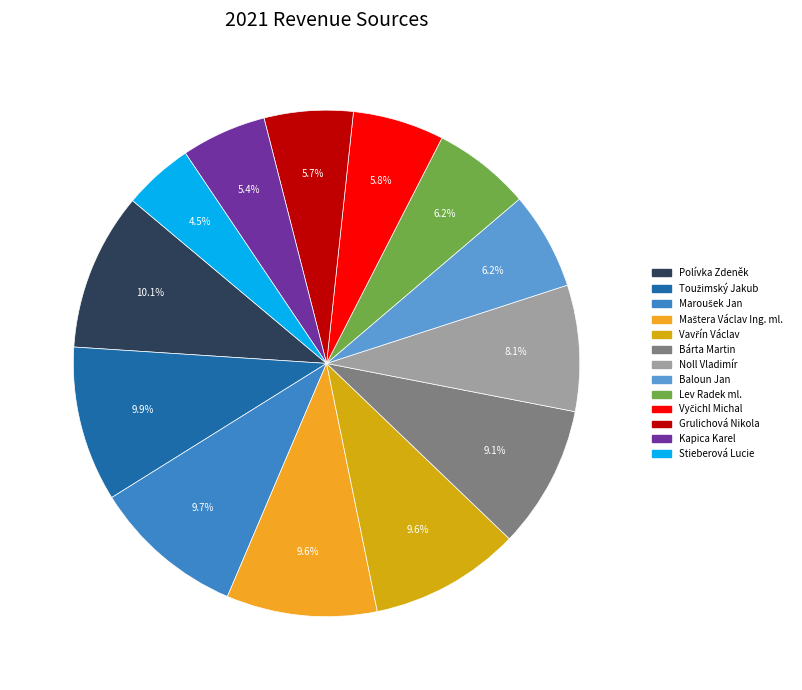

Combined, what portion of the pie is Noll Vladimír and Polívka Zdeněk?

18.1%